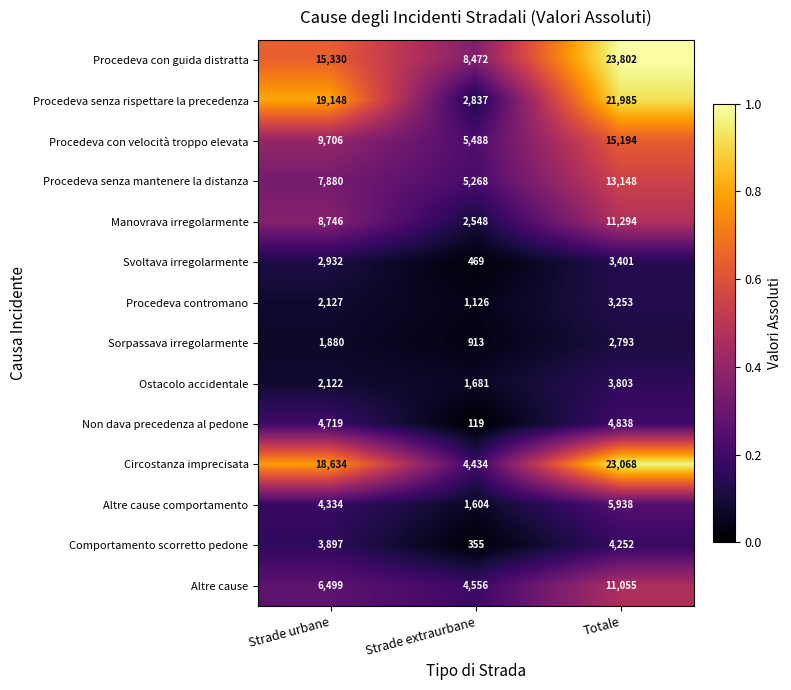

At which category does the chart reach its peak across all series?

Totale